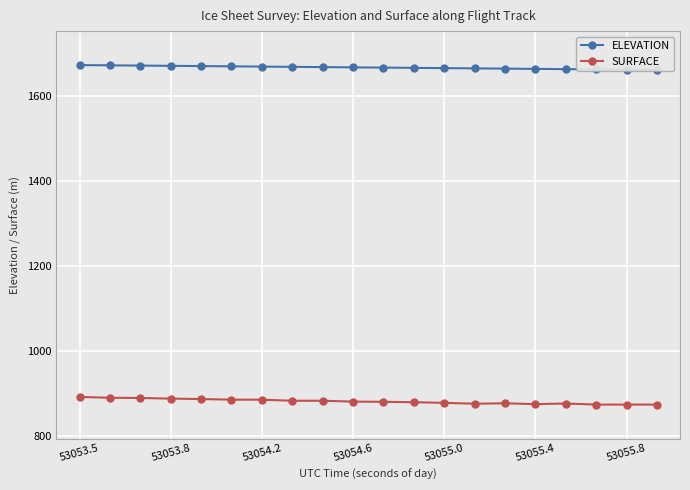

At which label is SURFACE closest to 883?

7